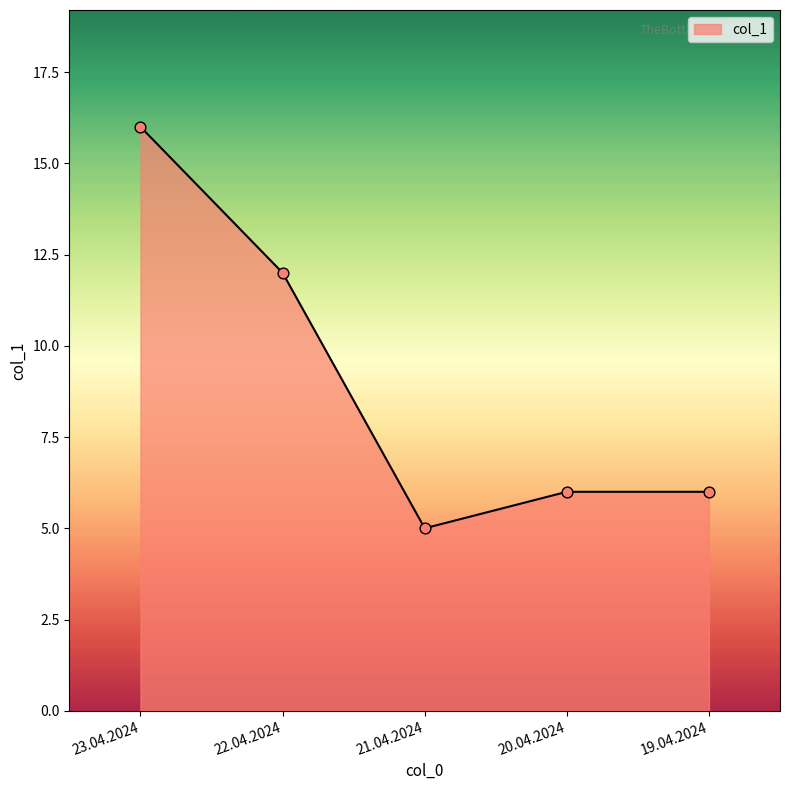

Between 23.04.2024 and 19.04.2024, which is larger?

23.04.2024